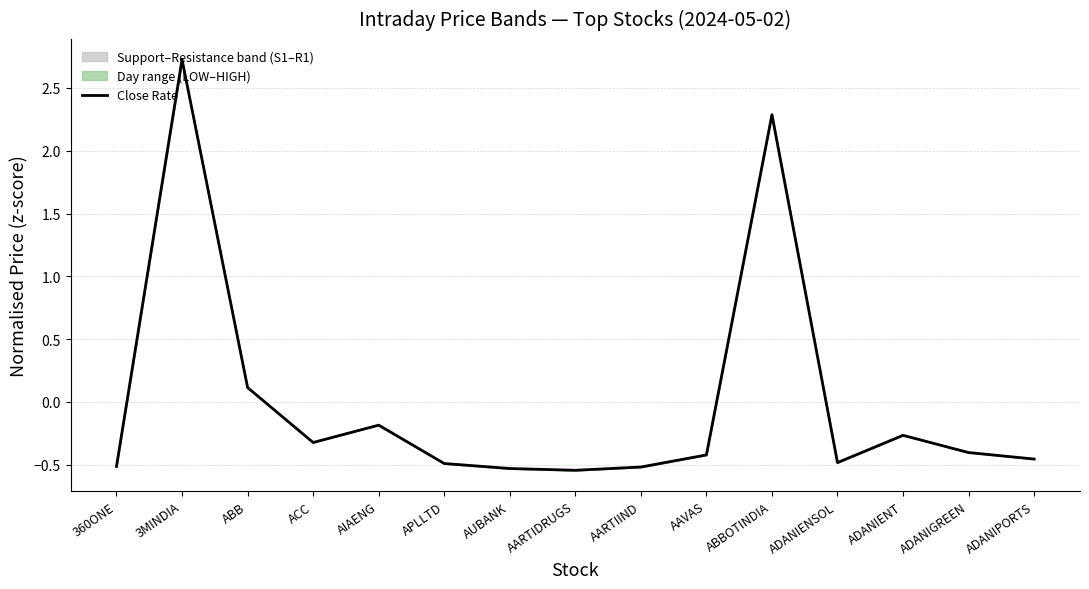

The value at ABB is 0.1. True or false?

True